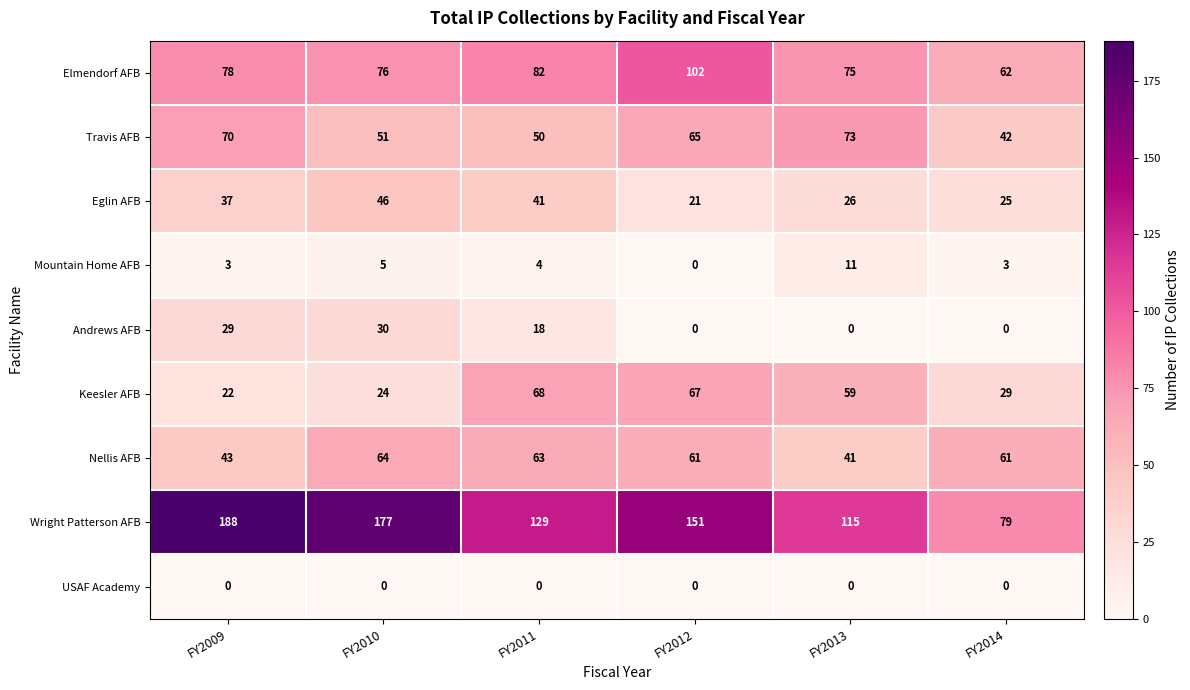

What is the highest value of the Travis AFB series?

73